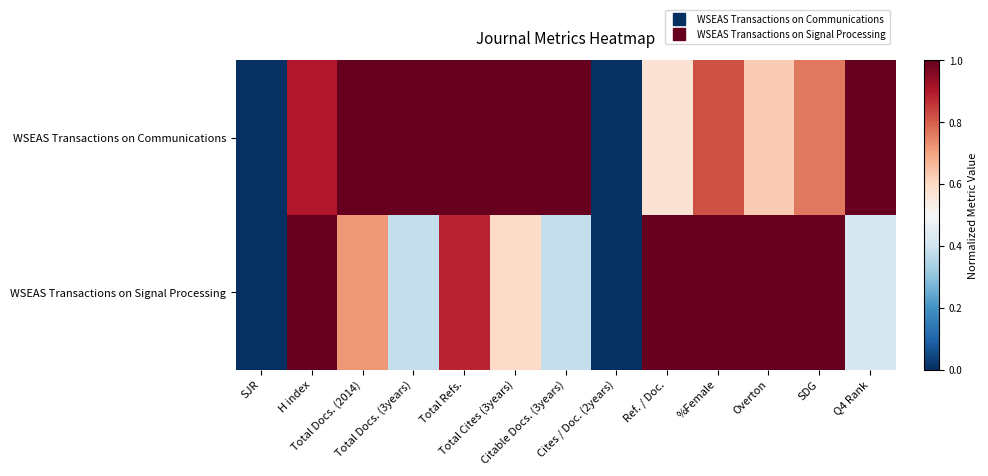

Reading left to right, transcribe all the data shown in this chart.

WSEAS Transactions on Communications: SJR=0.0	H index=0.9	Total Docs. (2014)=1.0	Total Docs. (3years)=1.0	Total Refs.=1.0	Total Cites (3years)=1.0	Citable Docs. (3years)=1.0	Cites / Doc. (2years)=0.0	Ref. / Doc.=0.6	%Female=0.8	Overton=0.6	SDG=0.8	Q4 Rank=1.0
WSEAS Transactions on Signal Processing: SJR=0.0	H index=1.0	Total Docs. (2014)=0.7	Total Docs. (3years)=0.4	Total Refs.=0.9	Total Cites (3years)=0.6	Citable Docs. (3years)=0.4	Cites / Doc. (2years)=0.0	Ref. / Doc.=1.0	%Female=1.0	Overton=1.0	SDG=1.0	Q4 Rank=0.4